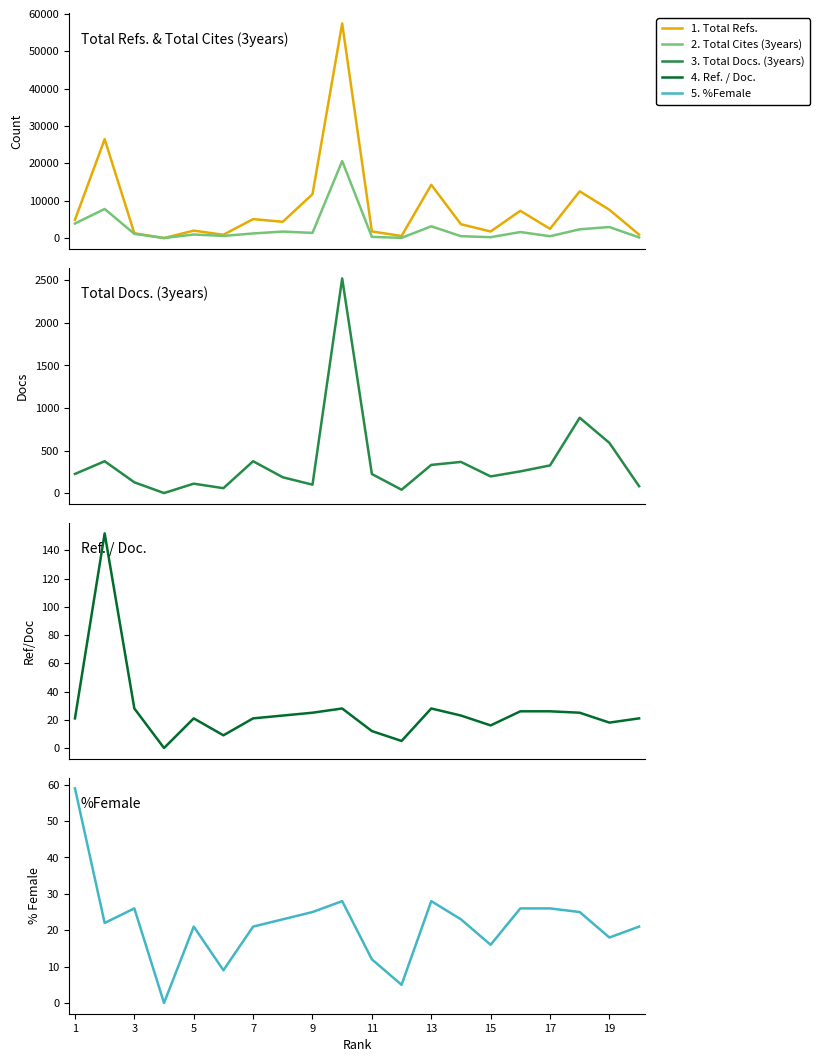

What is the difference between the maximum and minimum values in the Total Refs. series?

57432